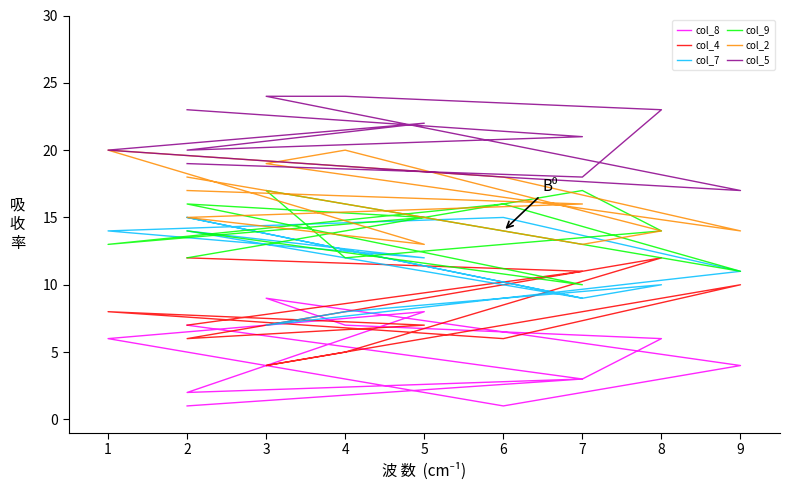

How many data points in col_4 are above 8?

5